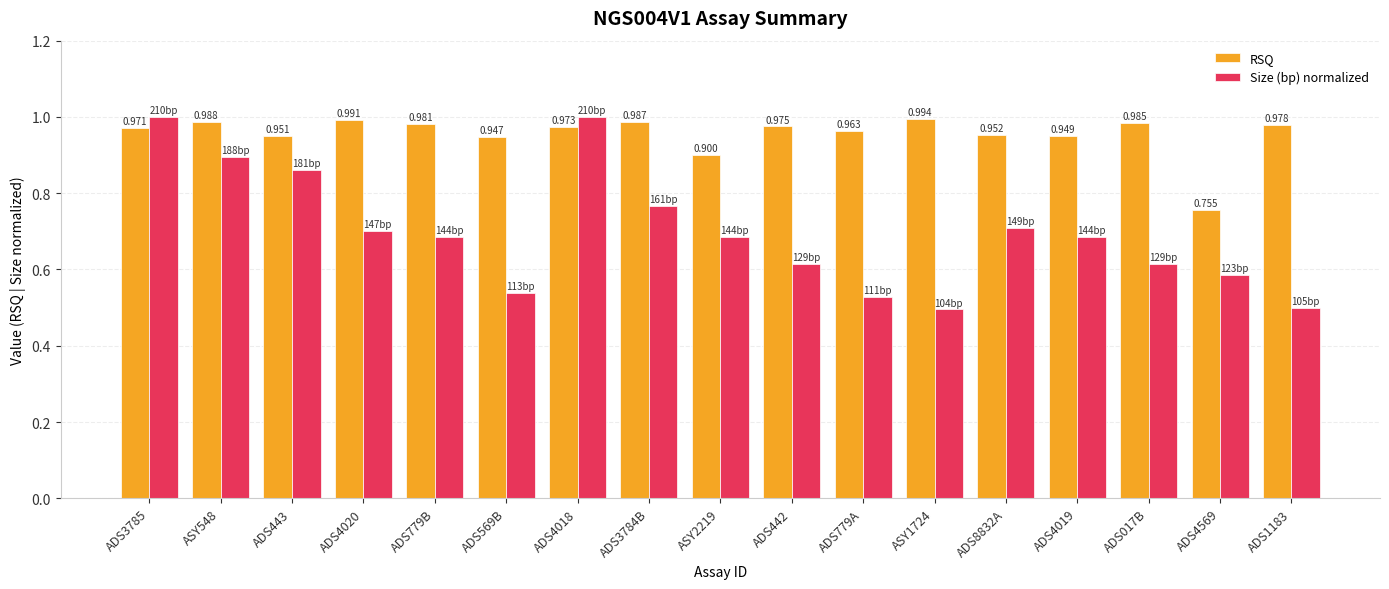

What position from the left is ADS4569?

16